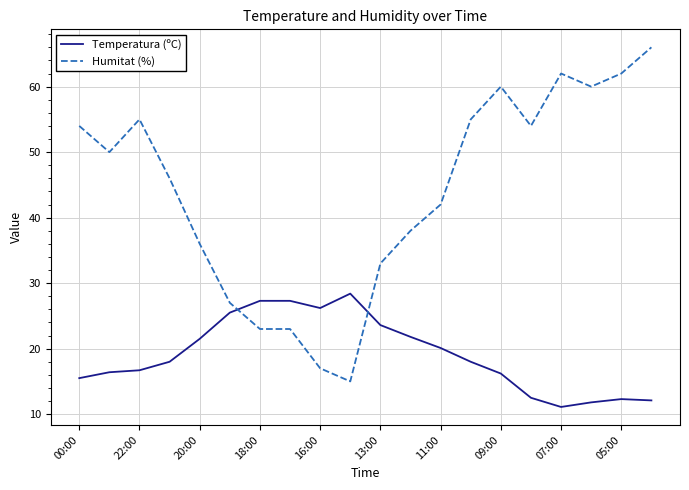

What are all the series names shown in the legend?

Temperatura (ºC), Humitat (%)